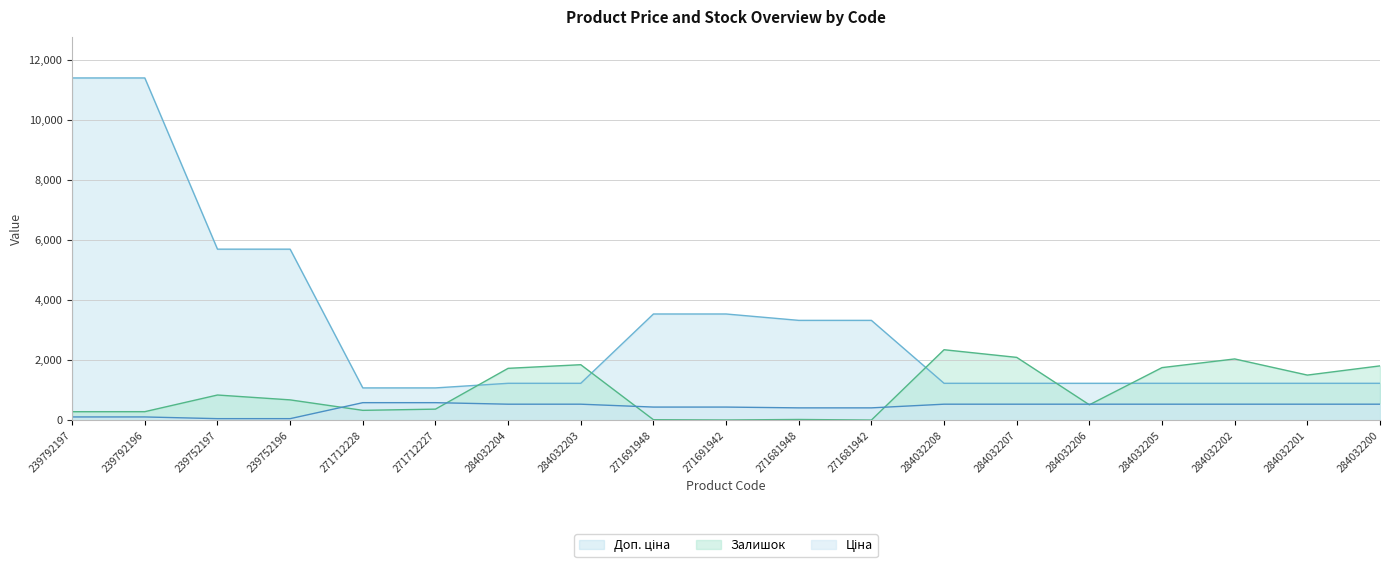

Which category has the highest value across all series?

239792197